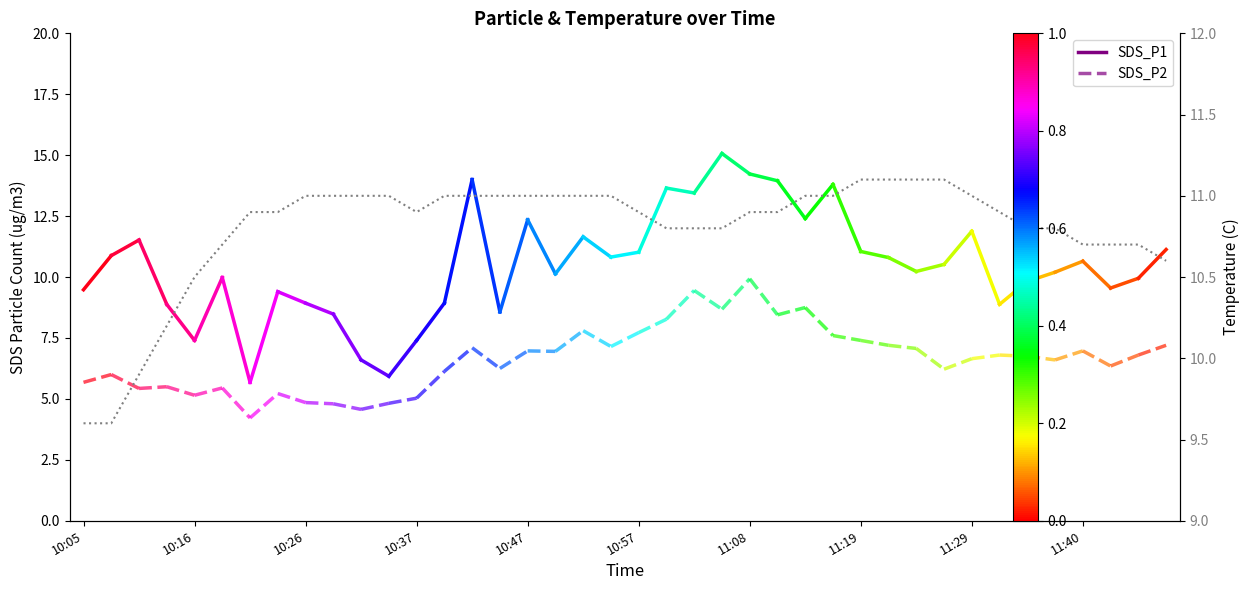

What is the sum of all values?

431.9